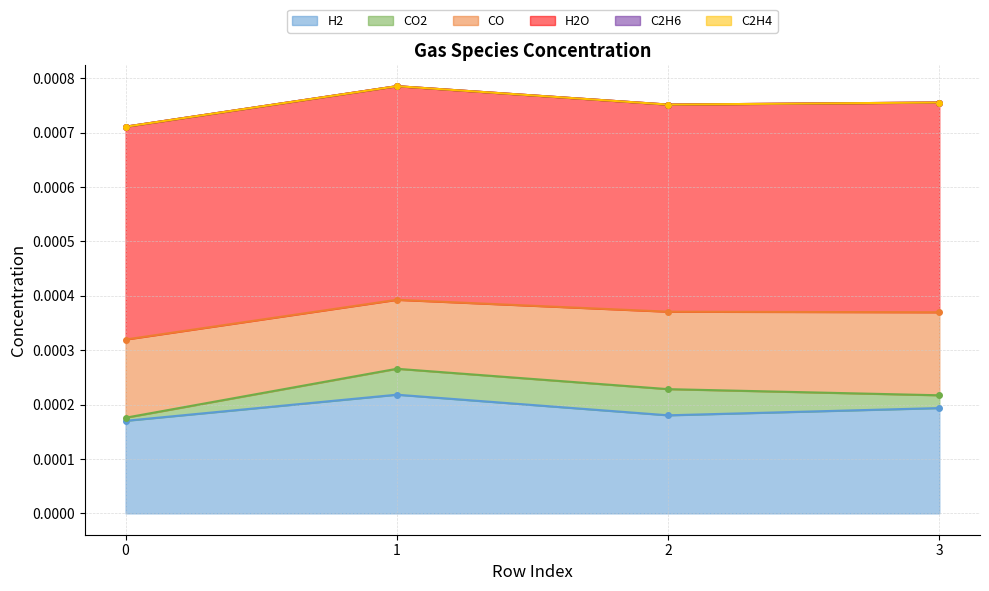

True or false: C2H6 and H2 intersect in this chart.

False